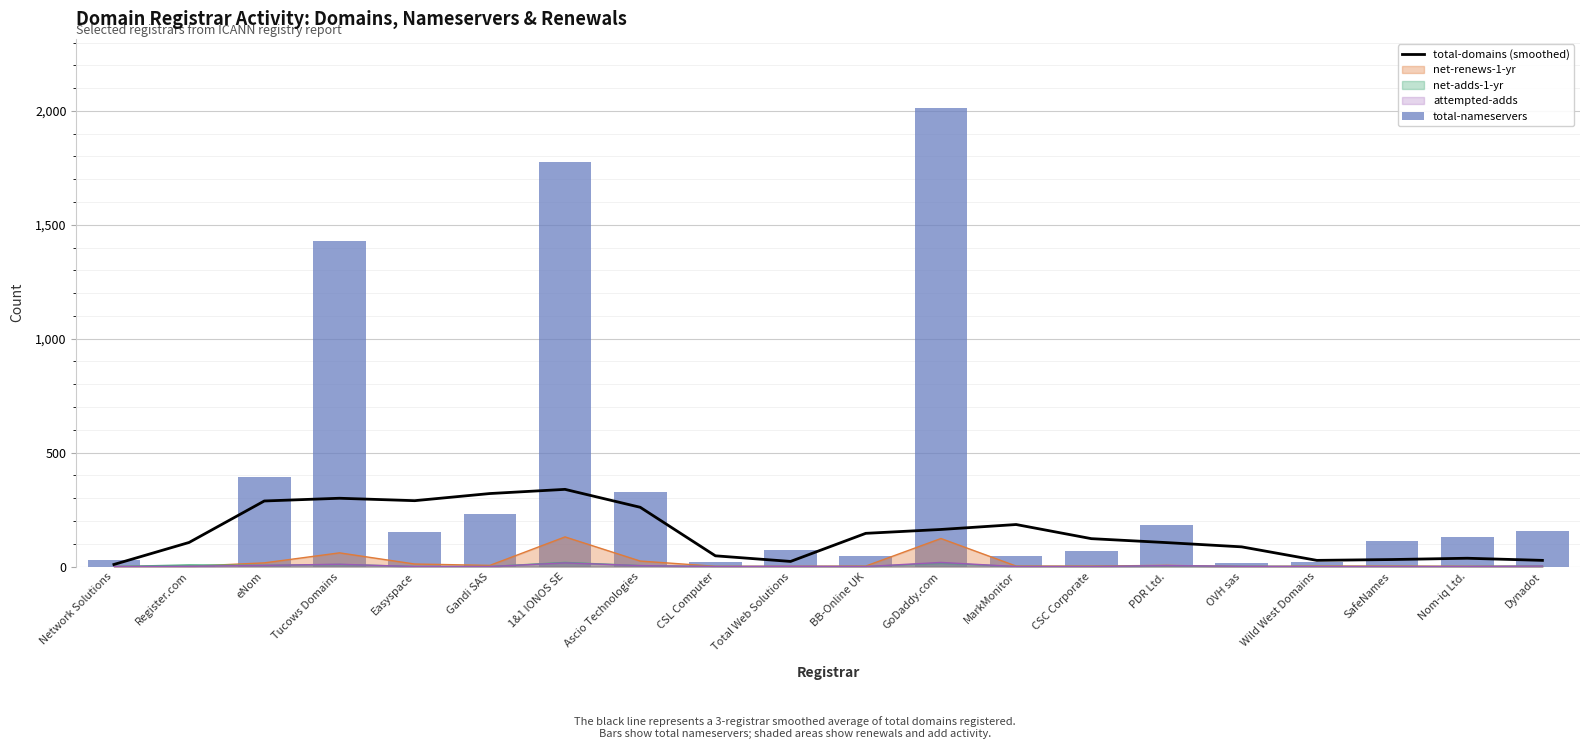

Reading left to right, list all the values displayed in this chart.

total-domains (smoothed): Network Solutions=9.0	Register.com=105.7	eNom=287.7	Tucows Domains=299.7	Easyspace=289.0	Gandi SAS=320.3	1&1 IONOS SE=338.7	Ascio Technologies=260.0	CSL Computer=47.0	Total Web Solutions=22.3	BB-Online UK=145.7	GoDaddy.com=162.7	MarkMonitor=184.3	CSC Corporate=122.3	PDR Ltd.=105.0	OVH sas=86.3	Wild West Domains=27.0	SafeNames=30.7	Nom-iq Ltd.=36.3	Dynadot=27.0
total-nameservers: Network Solutions=30.0	Register.com=7.0	eNom=392.0	Tucows Domains=1430.0	Easyspace=150.0	Gandi SAS=232.0	1&1 IONOS SE=1774.0	Ascio Technologies=329.0	CSL Computer=22.0	Total Web Solutions=72.0	BB-Online UK=48.0	GoDaddy.com=2014.0	MarkMonitor=47.0	CSC Corporate=69.0	PDR Ltd.=183.0	OVH sas=14.0	Wild West Domains=20.0	SafeNames=113.0	Nom-iq Ltd.=131.0	Dynadot=154.0